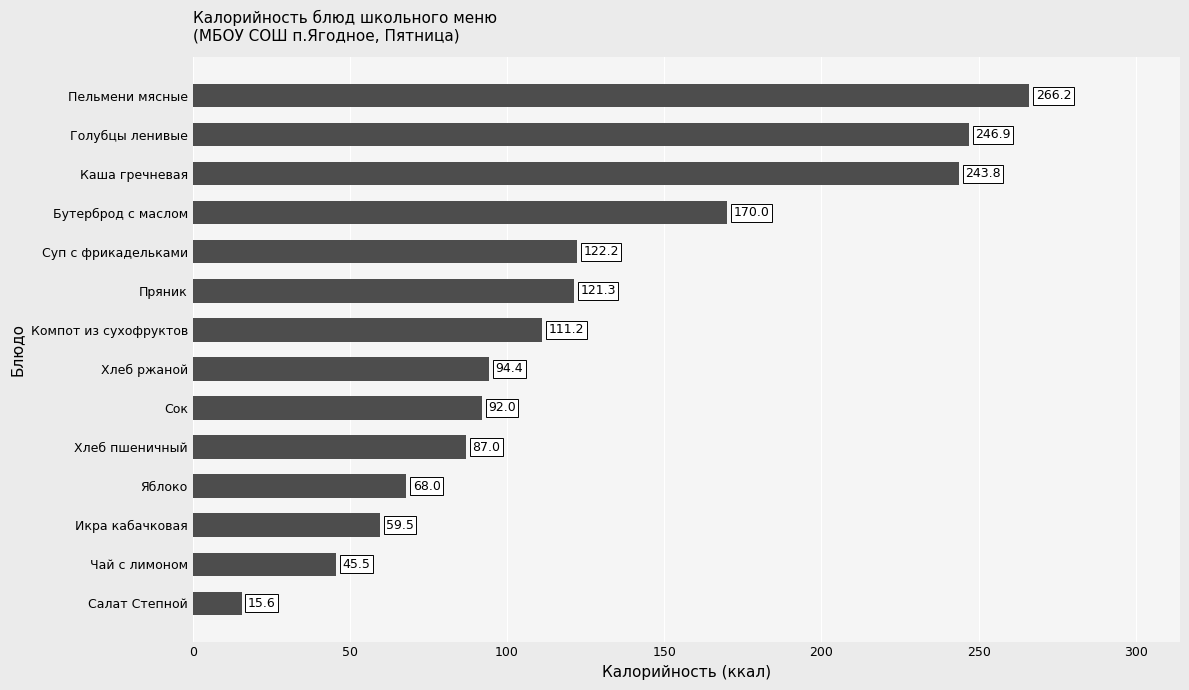

List the labels in order of value, largest first.

Пельмени мясные, Голубцы ленивые, Каша гречневая, Бутерброд с маслом, Суп с фрикадельками, Пряник, Компот из сухофруктов, Хлеб ржаной, Сок, Хлеб пшеничный, Яблоко, Икра кабачковая, Чай с лимоном, Салат Степной